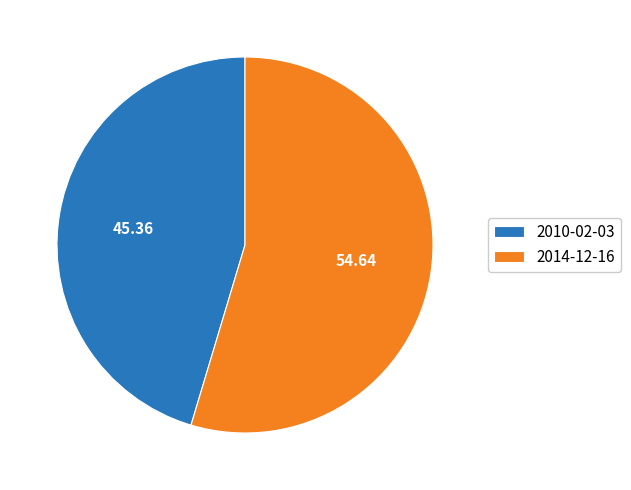

Rank the categories by value from highest to lowest.

2014-12-16, 2010-02-03